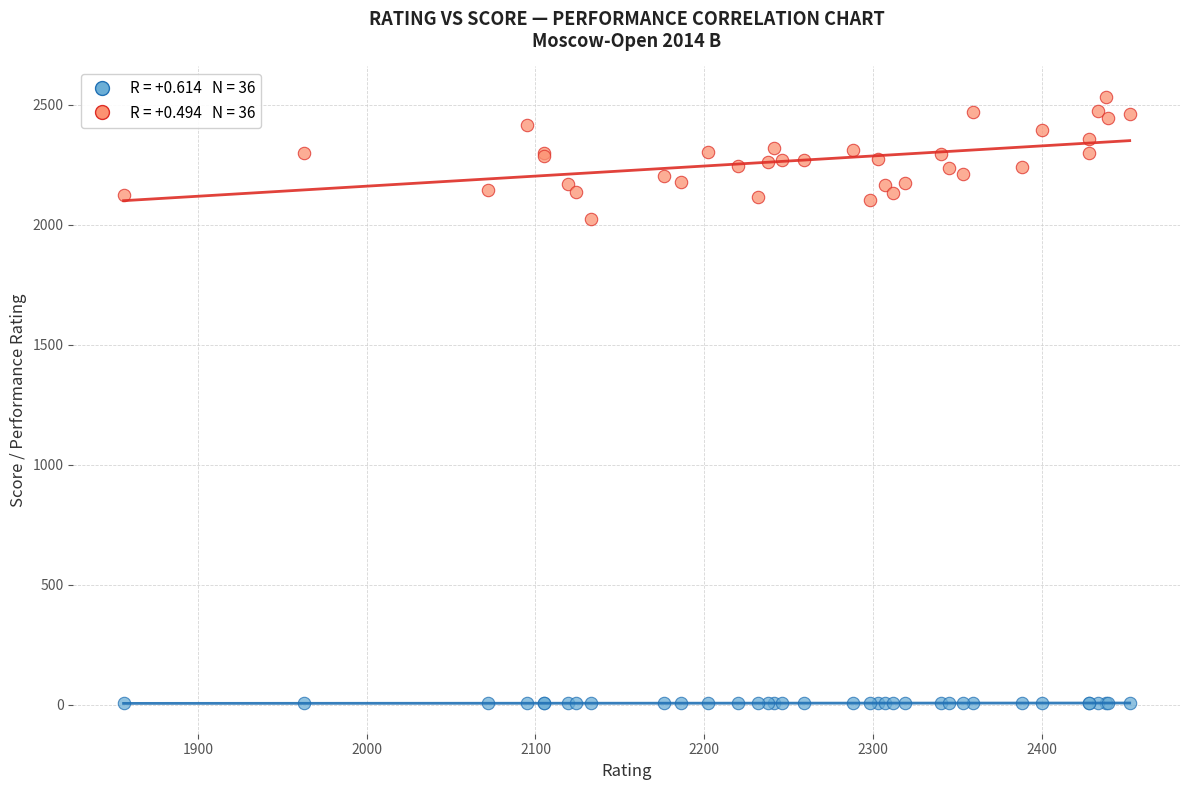

Across all series, what Y value is closest to 1269?

2024.0